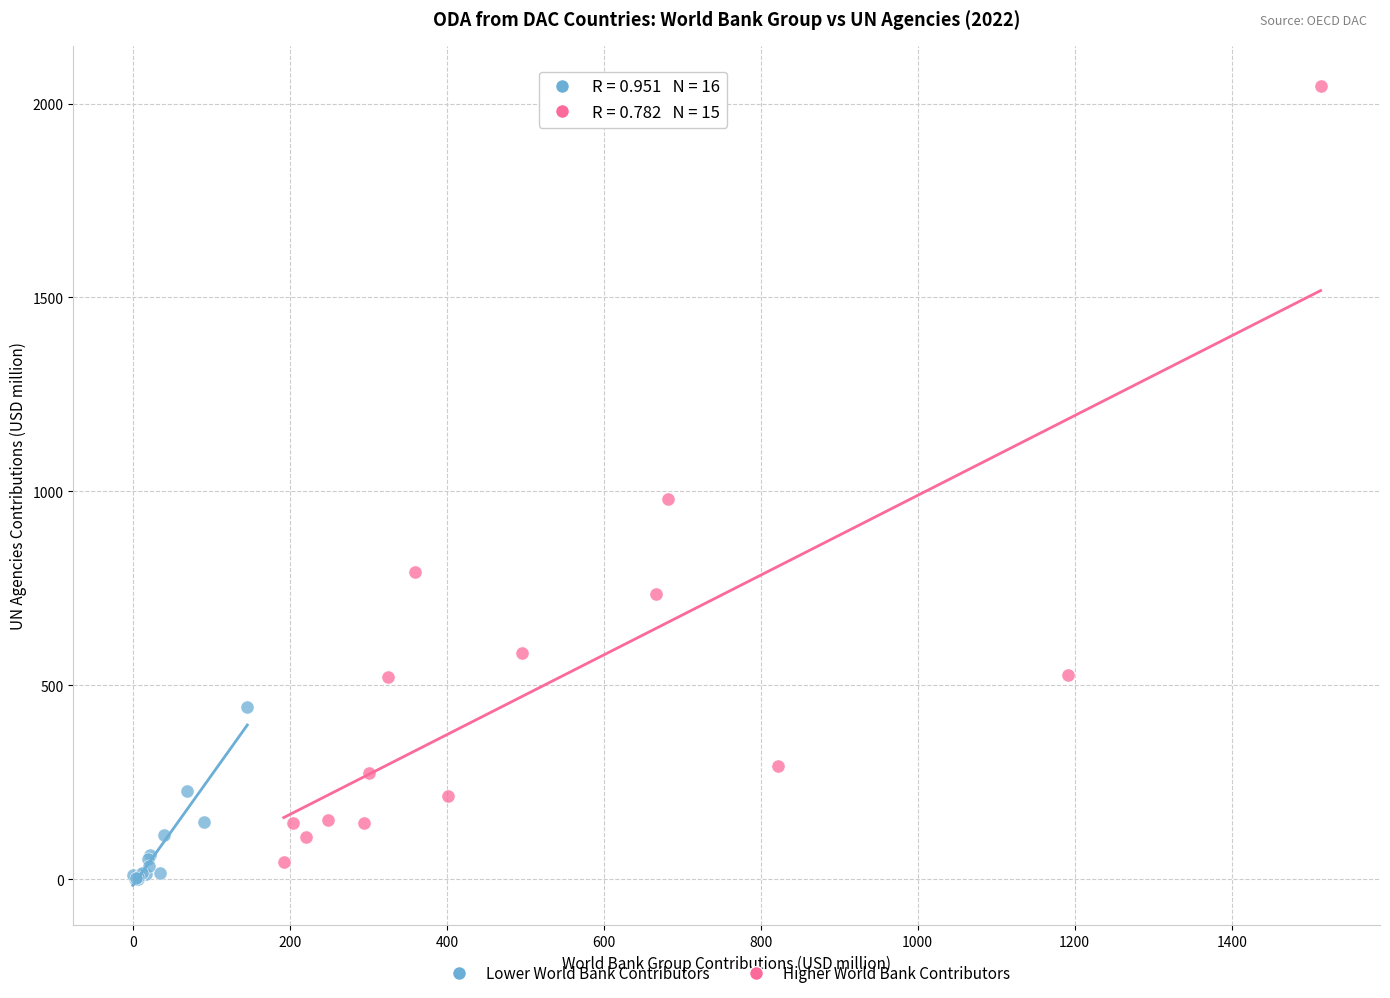

Which series has the largest Y range (max minus min)?

Higher World Bank Contributors